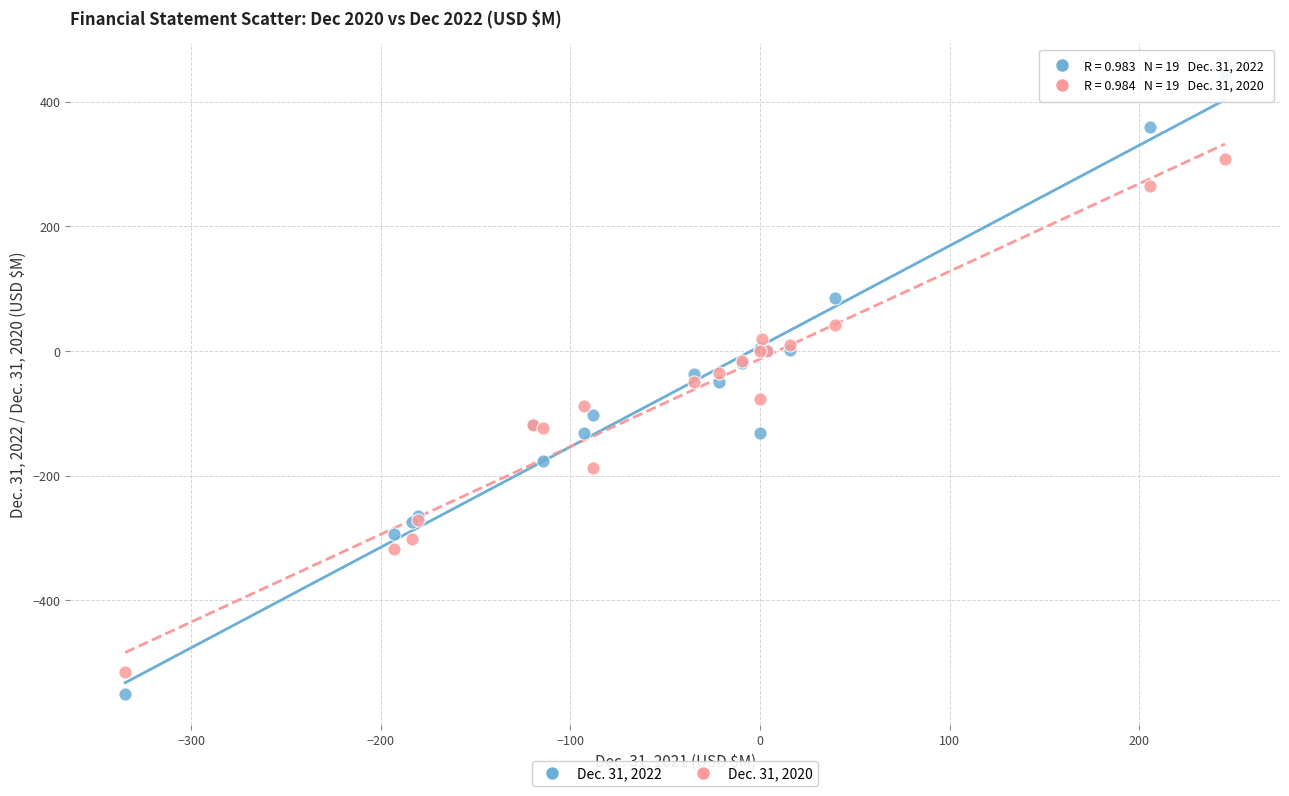

What is the X range (max minus min) for the scatter plot?

580.1